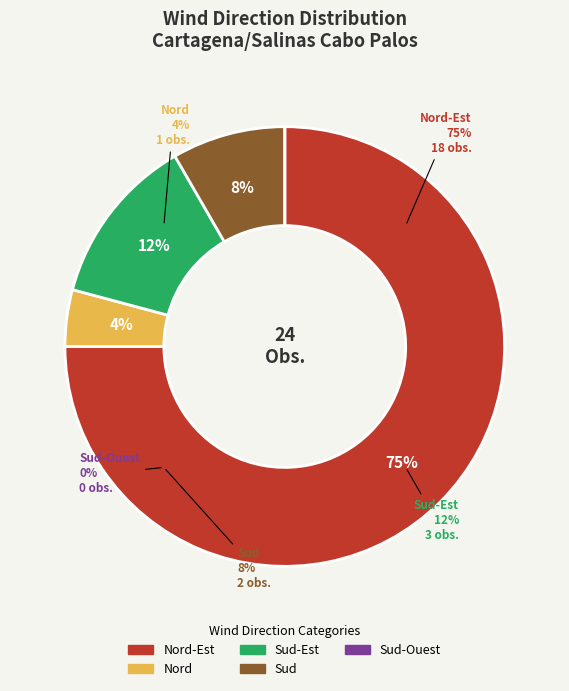

To the nearest percent, what is the difference between the largest and smallest slice percentages?

75%